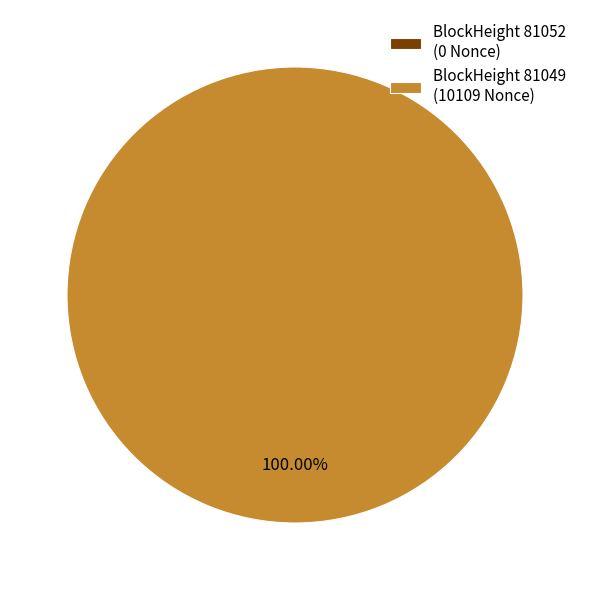

What is the largest slice in the pie chart?

81049